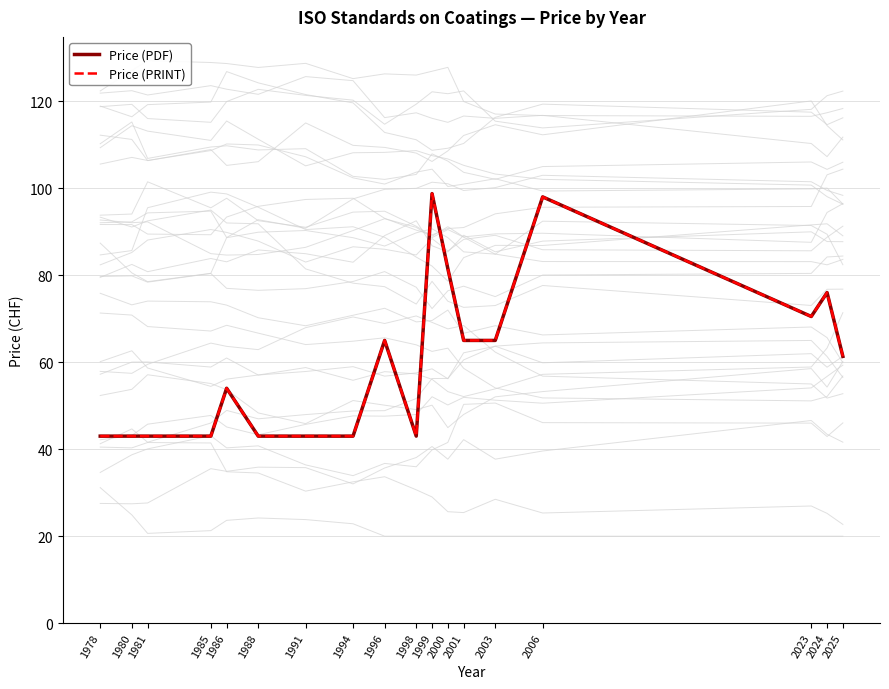

Does the chart display data point markers on the line(s)?

No